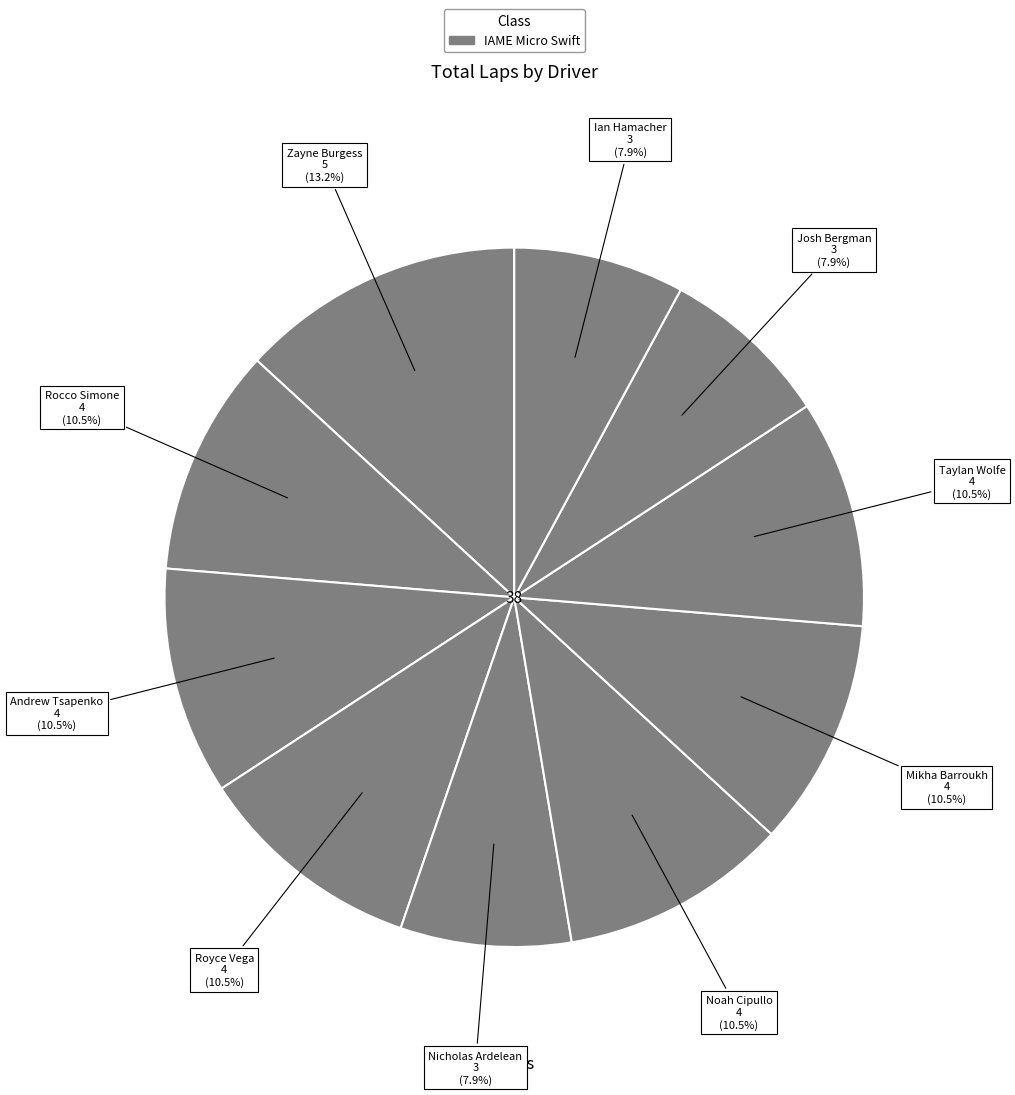

Rank the categories by value from lowest to highest.

Nicholas Ardelean, Josh Bergman, Ian Hamacher, Rocco Simone, Andrew Tsapenko, Royce Vega, Noah Cipullo, Mikha Barroukh, Taylan Wolfe, Zayne Burgess